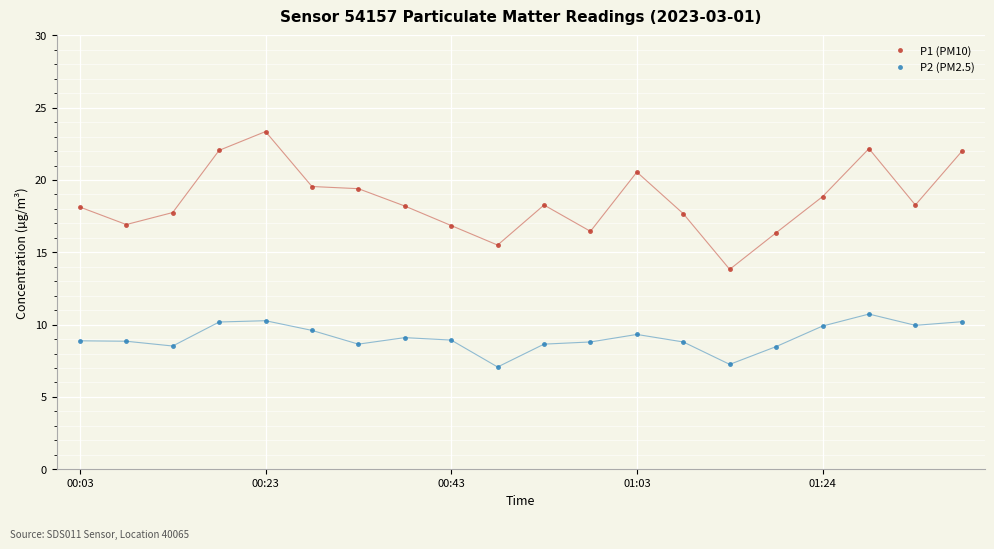

What is the value of the P1 (PM10) point at the 11th from the left?

18.3